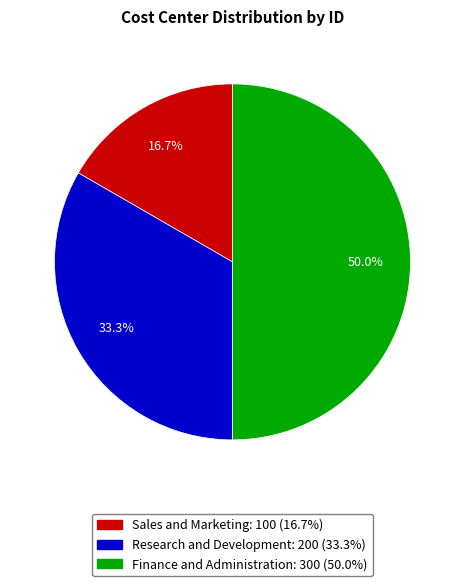

To the nearest percent, what percentage of the pie is Finance and Administration?

50%